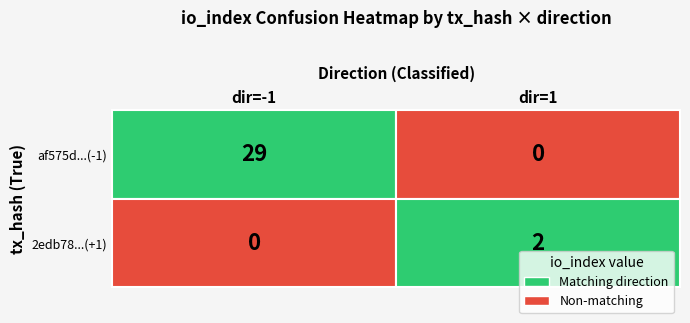

Count the number of categories in the chart.

2